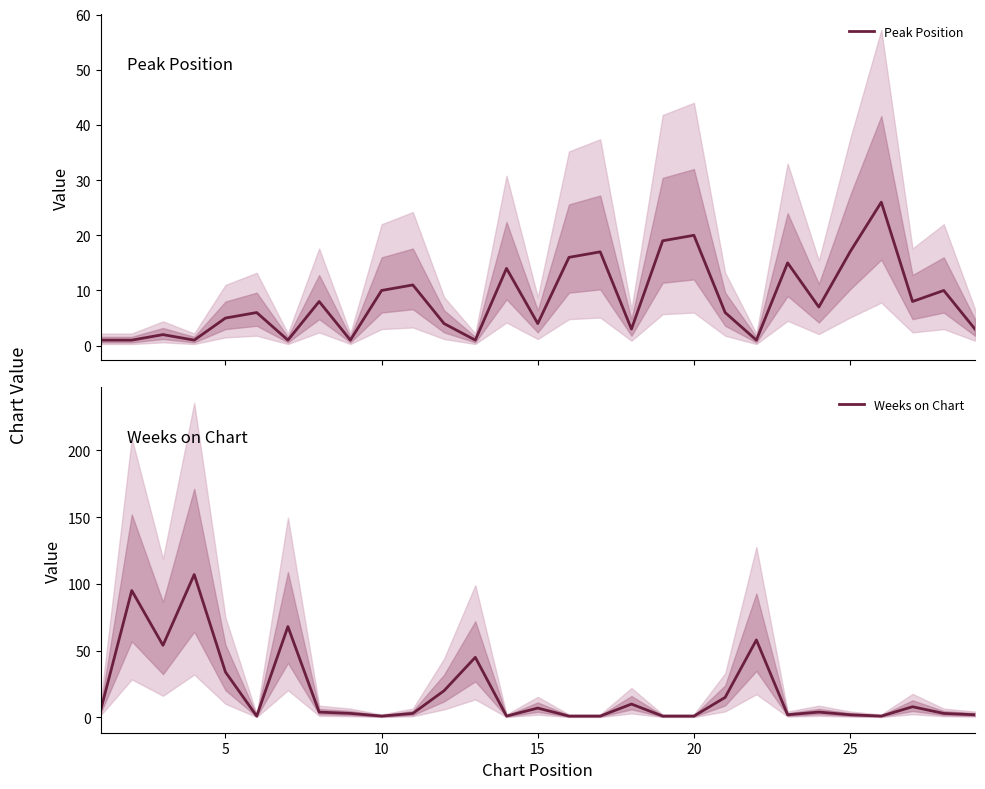

Rank the series by their maximum value, from highest to lowest.

Weeks on Chart, Peak Position